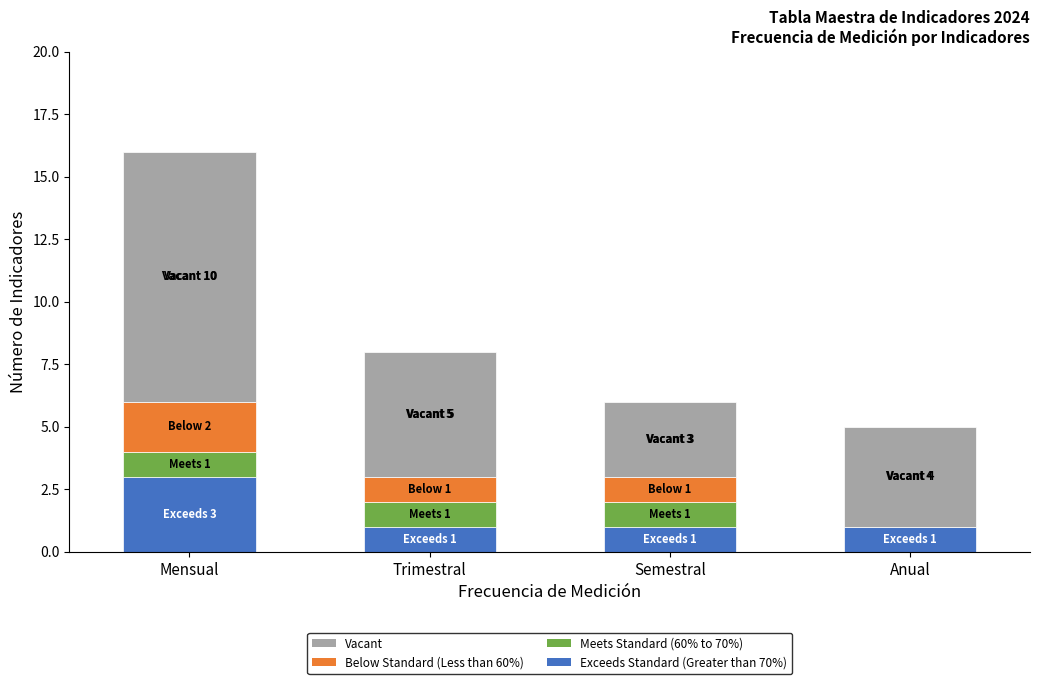

What is the total value across all series at Anual?

5